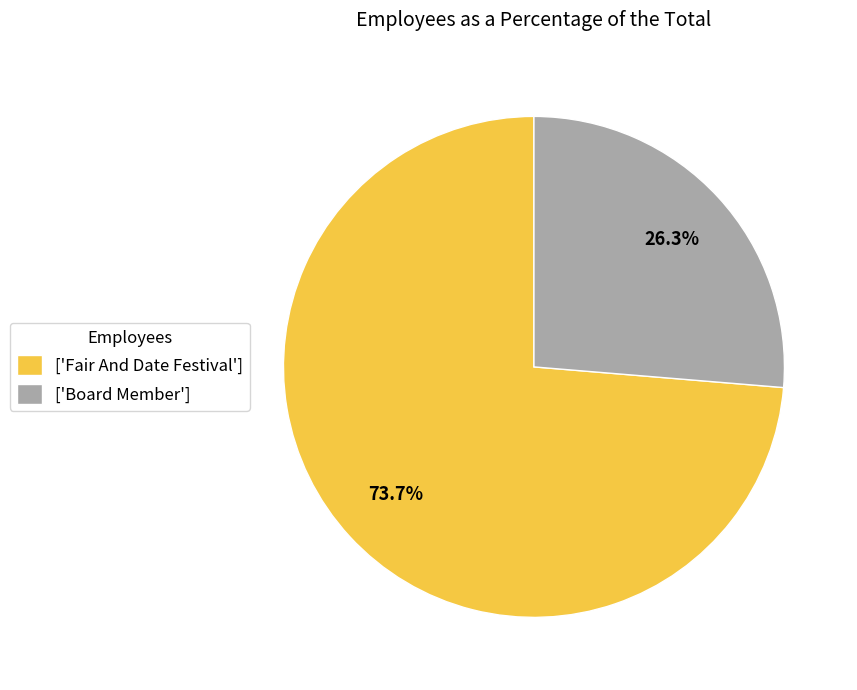

To the nearest percent, what is the difference between the largest and smallest slice percentages?

47%